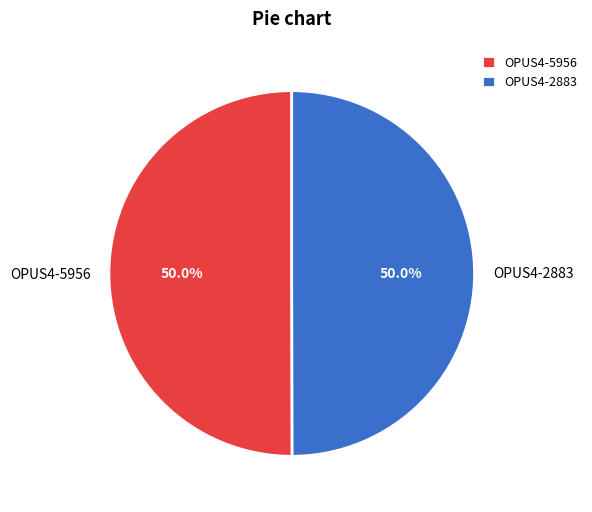

Combined, do OPUS4-5956 and OPUS4-2883 account for over 50%?

Yes